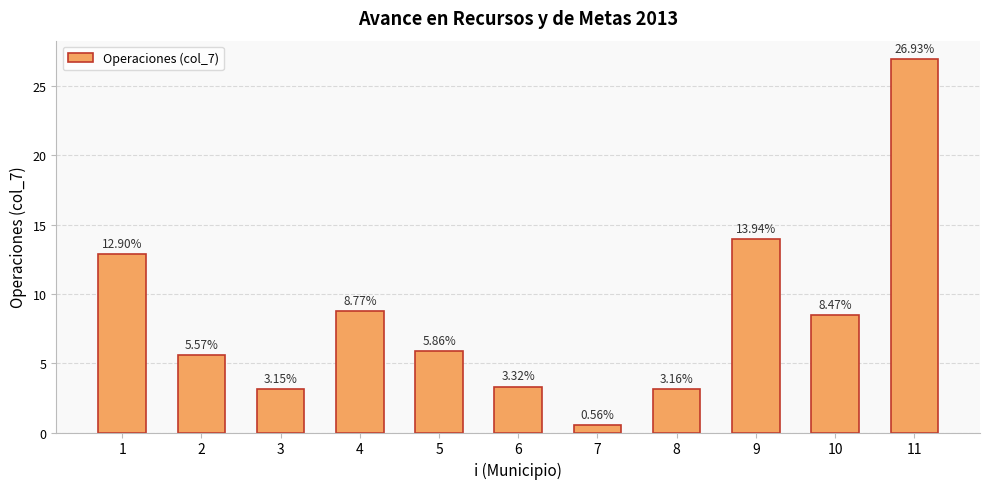

List the labels in order of value, largest first.

11, 9, 1, 4, 10, 5, 2, 6, 8, 3, 7